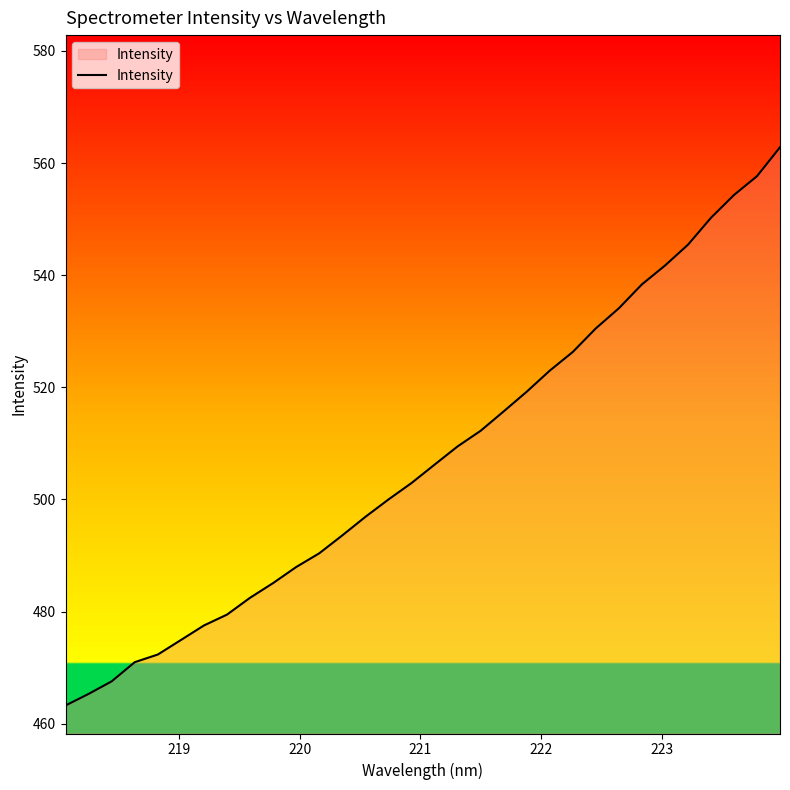

What is the difference between the maximum and minimum values?

99.5